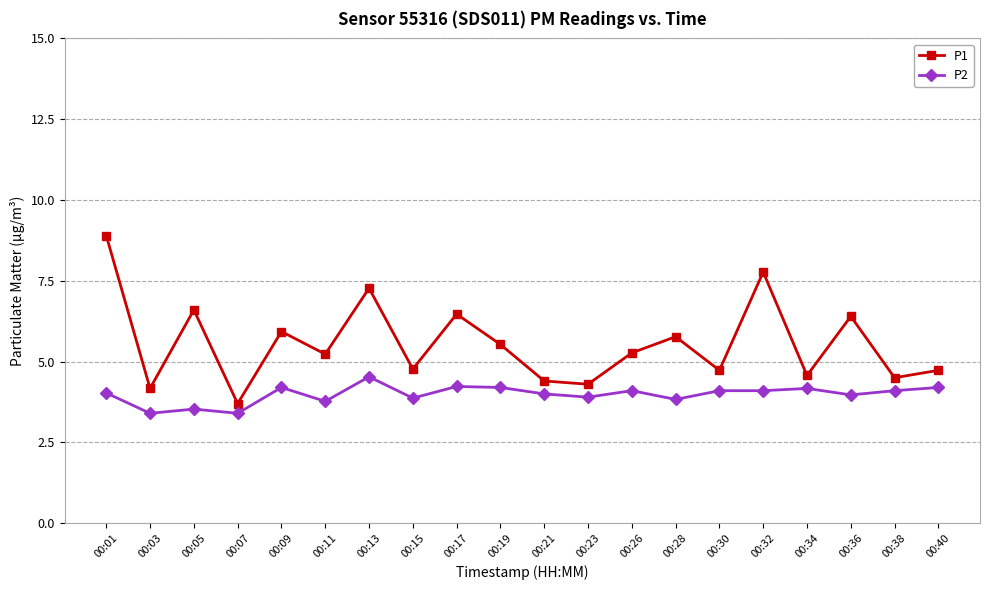

What is the value of the P1 point at the 1st from the left?

8.9